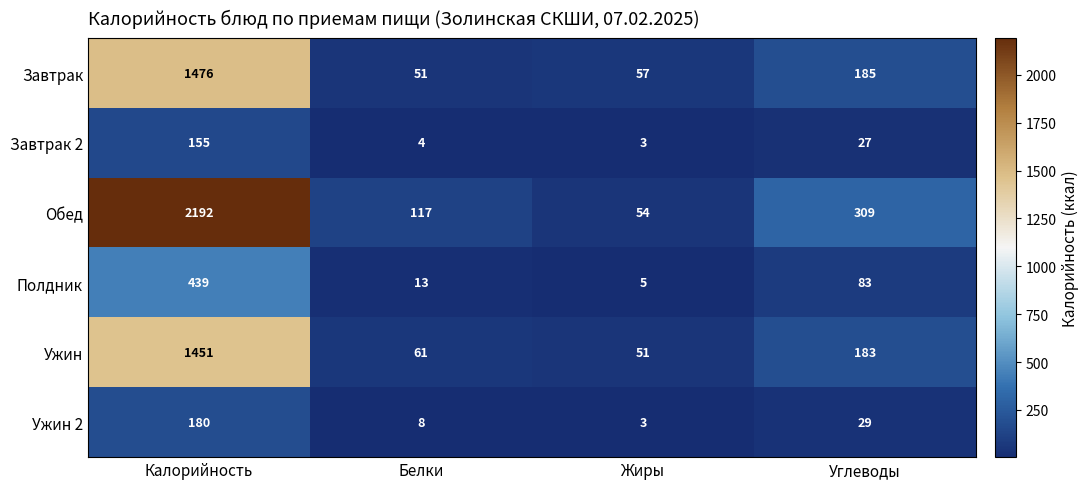

List the series in order of their peak value, highest first.

Обед, Завтрак, Ужин, Полдник, Ужин 2, Завтрак 2